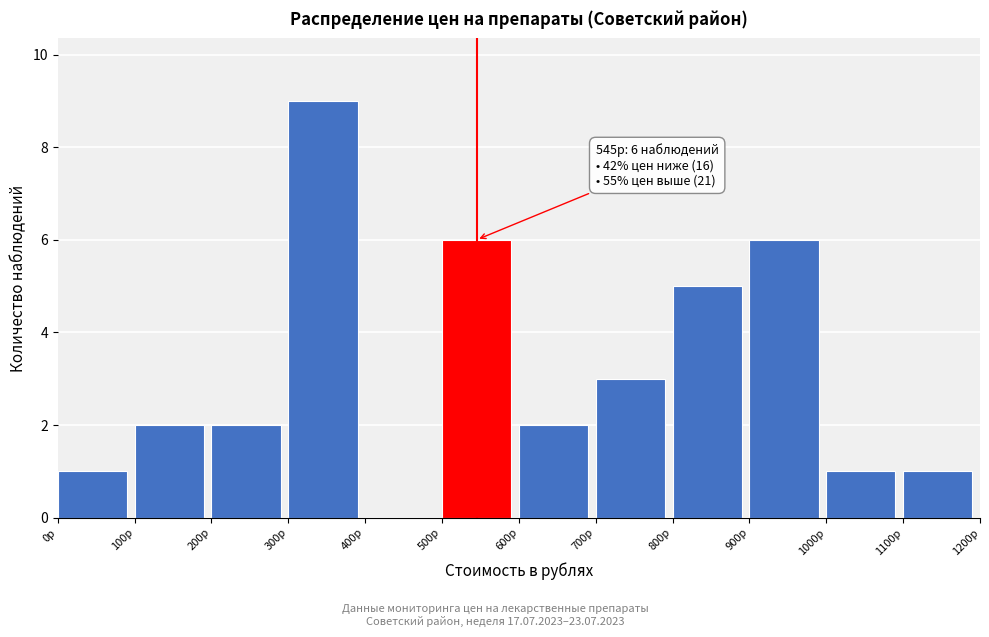

Over which range of the x-axis is the bar tallest?

300 to 400